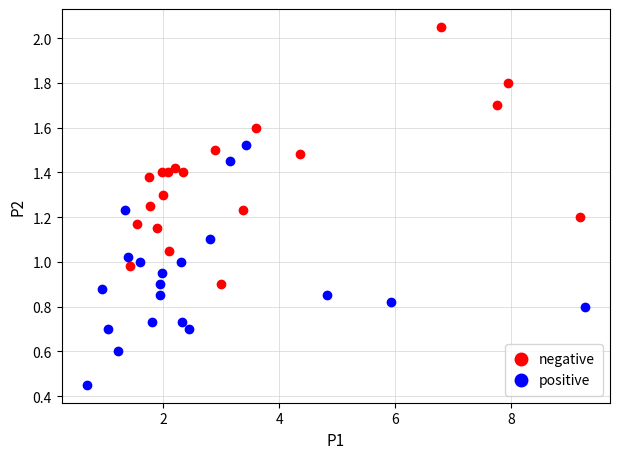

Which series contains the lowest Y value?

positive